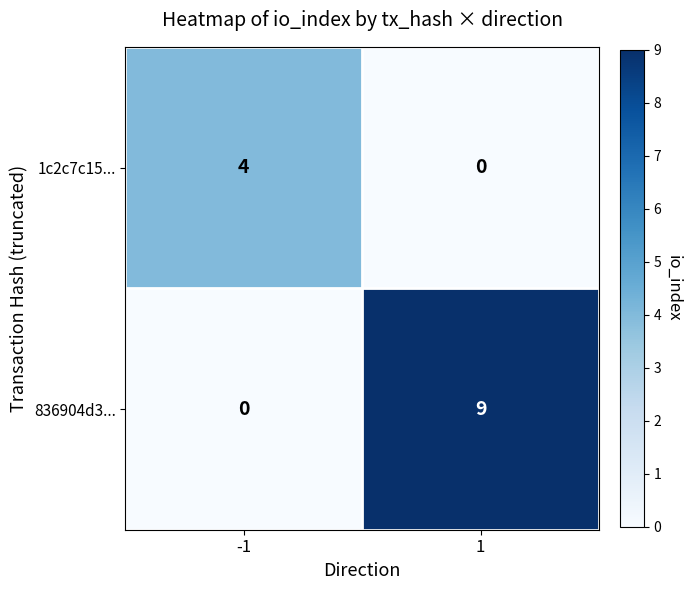

The value of 836904d3... at -1 is 3. True or false?

False